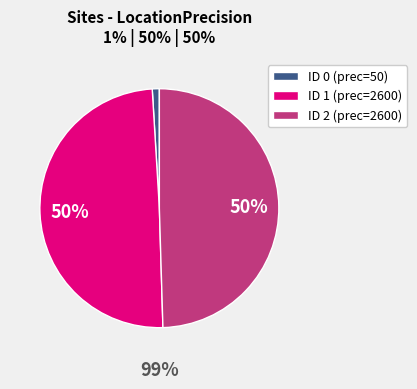

To the nearest percent, what is the combined percentage of 2 and 0?

50%